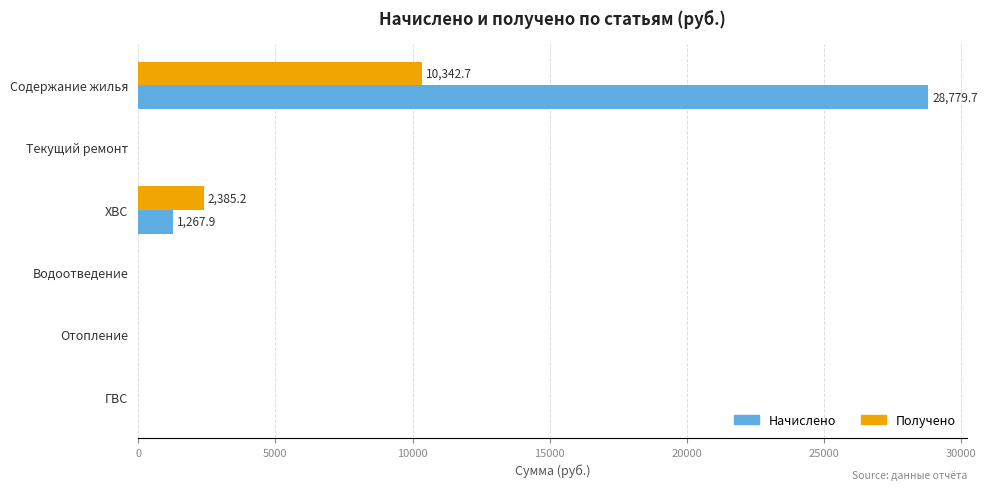

Is the value of Получено at ГВС greater than the value of Начислено at ХВС?

No